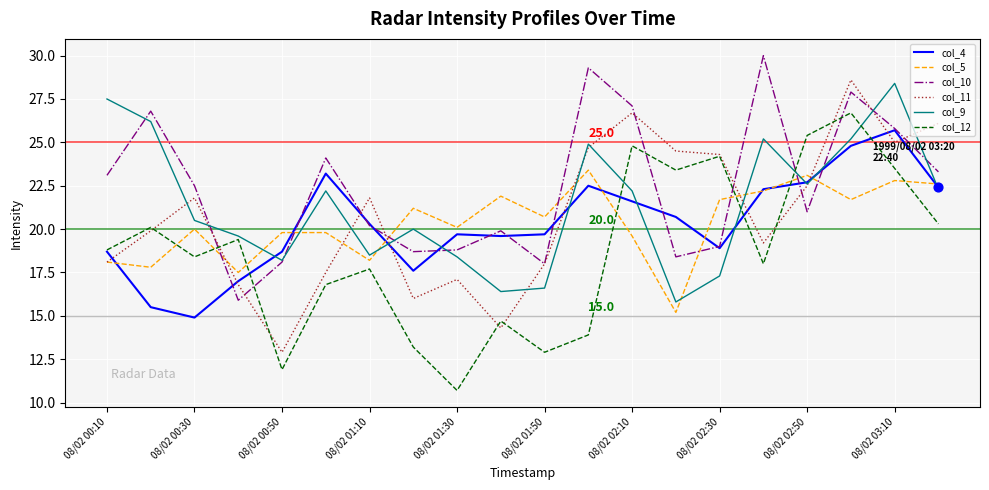

Which series has the largest total across all categories?

col_10